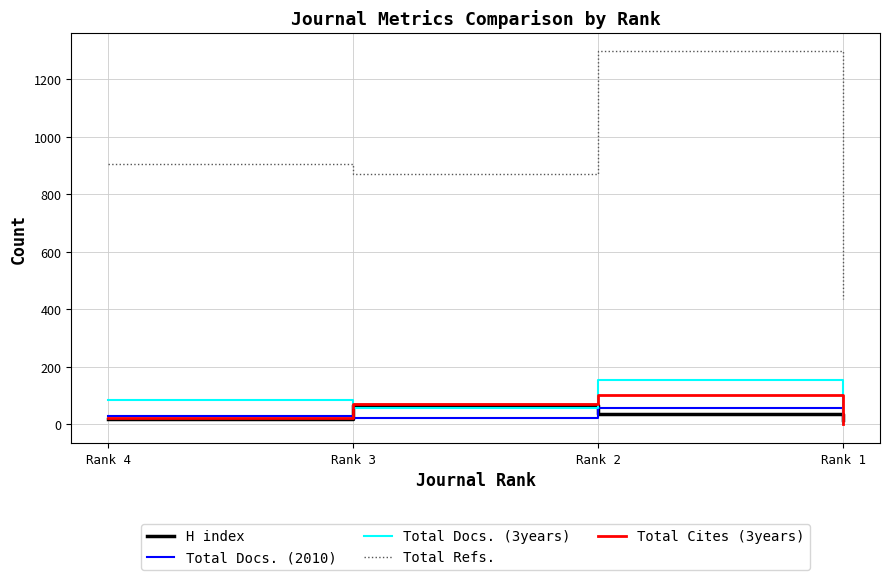

True or false: Total Refs. has more than 2 interior local peaks.

False